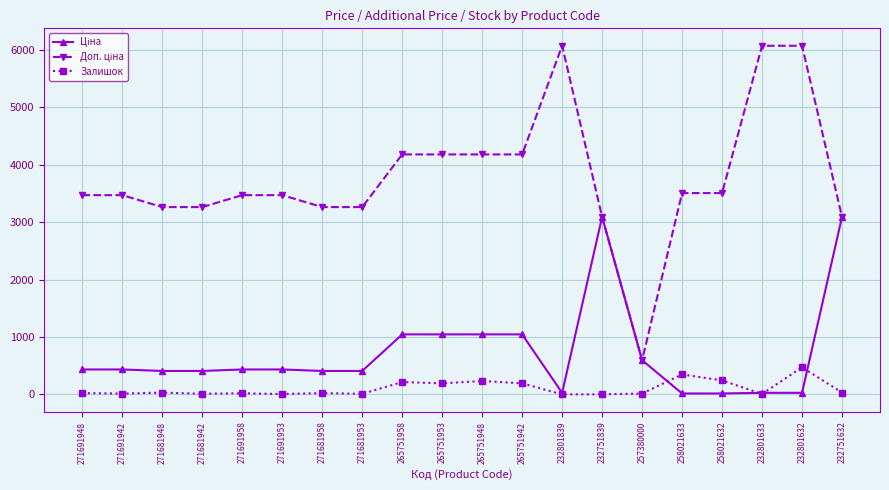

What is the difference between the maximum and minimum values in the Залишок series?

471.0